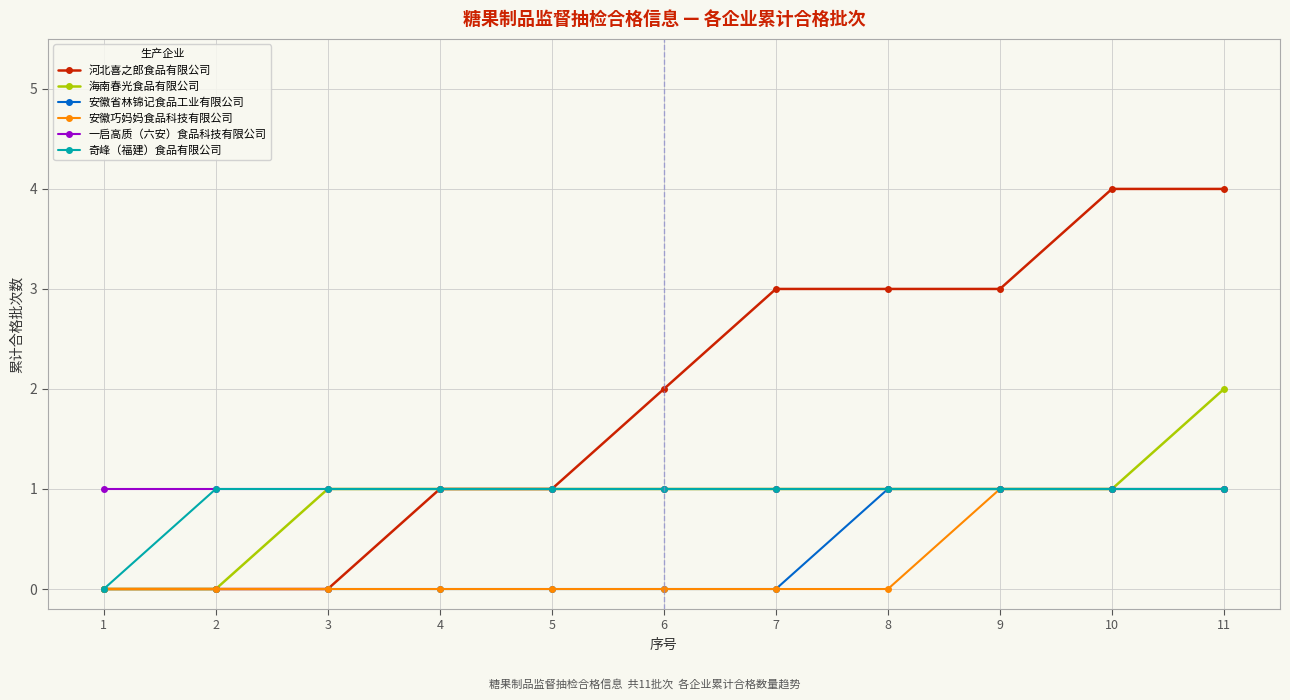

Is the value of 一启高质（六安）食品科技有限公司 at 5 greater than the value of 安徽巧妈妈食品科技有限公司 at 3?

Yes